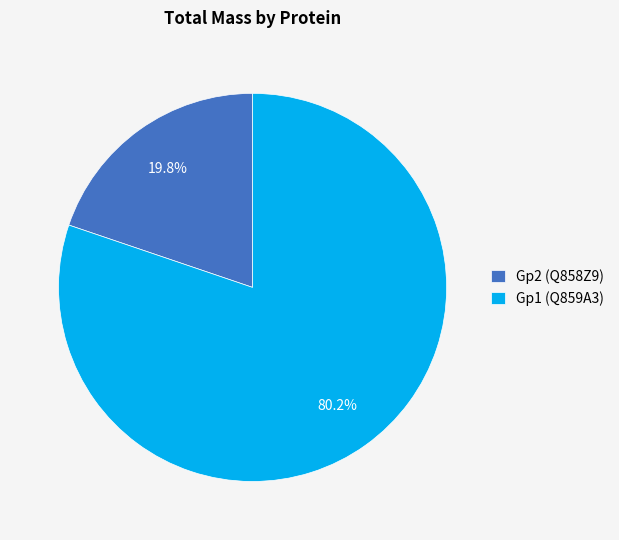

Is there any slice that represents more than half of the pie?

Yes